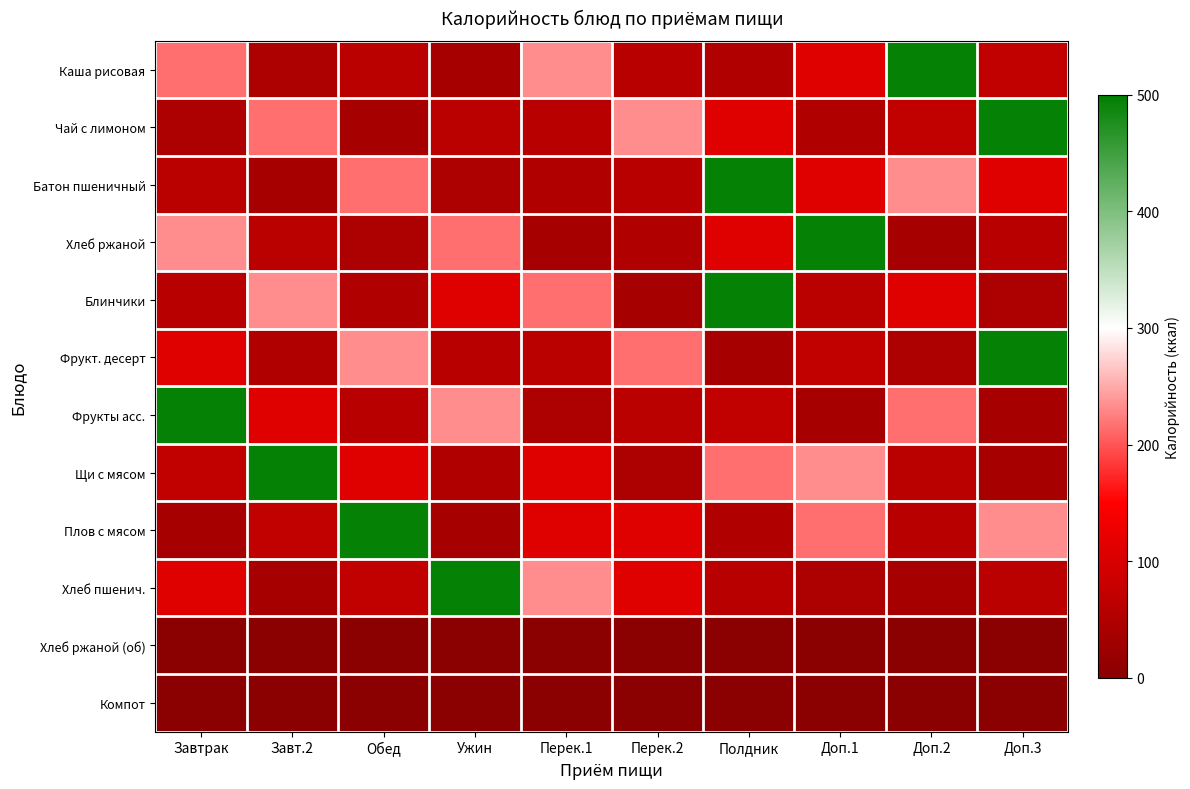

What is the greatest value displayed?

494.2